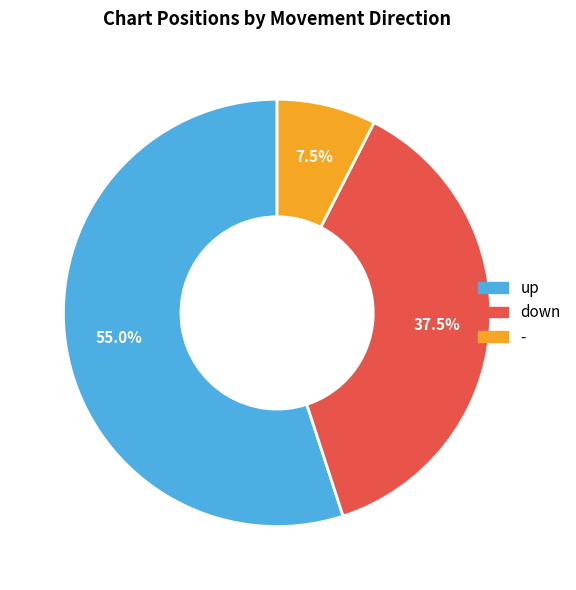

How much of the chart is everything except up?

45.0%